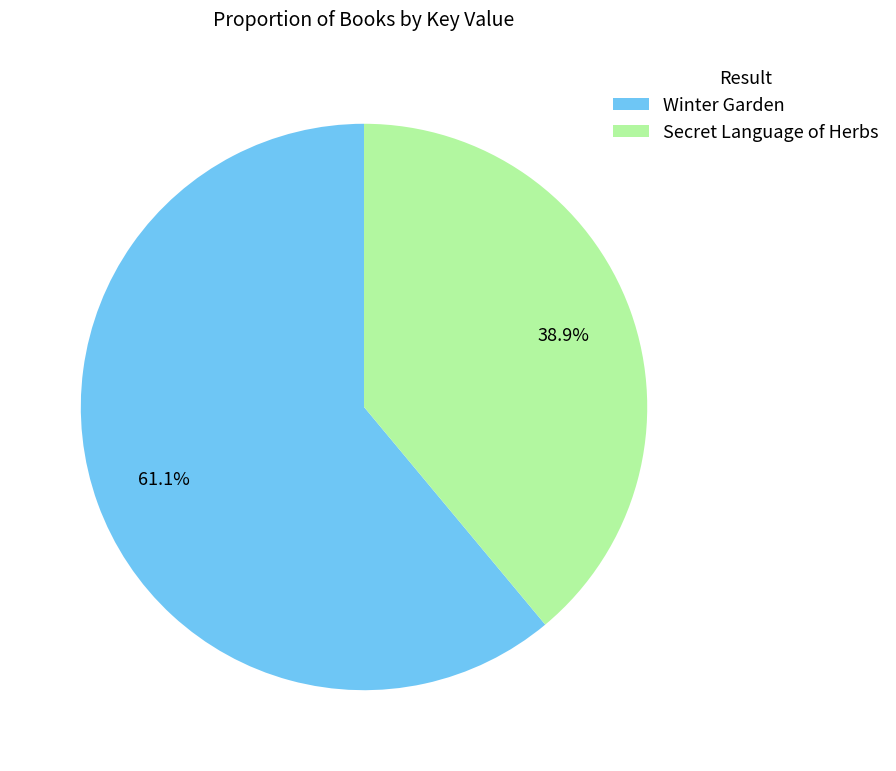

How many slices are in this pie chart?

2